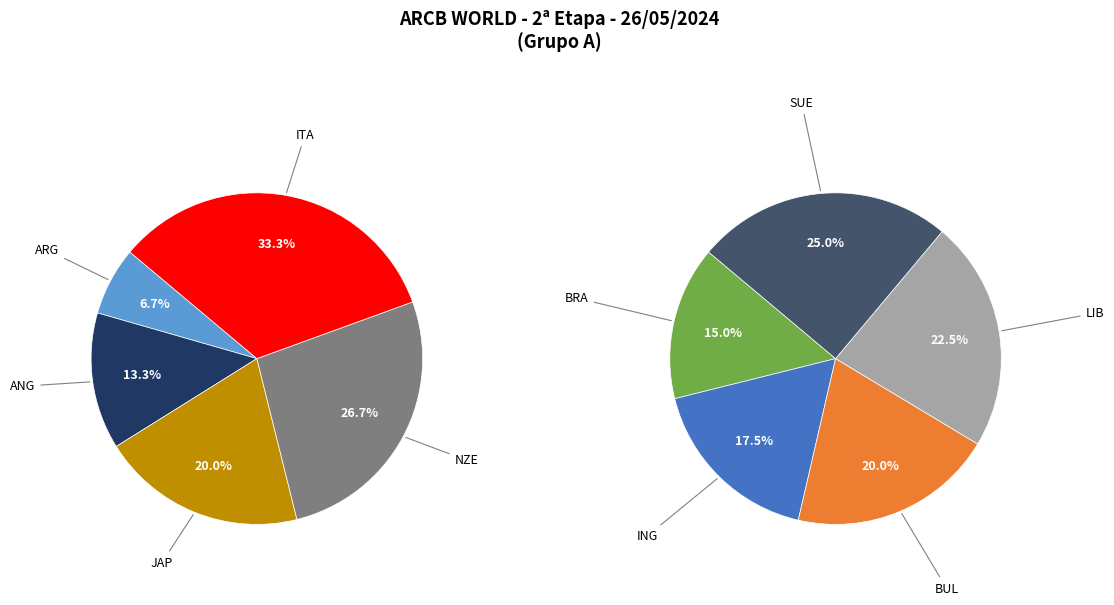

Is there a majority slice in this chart?

No